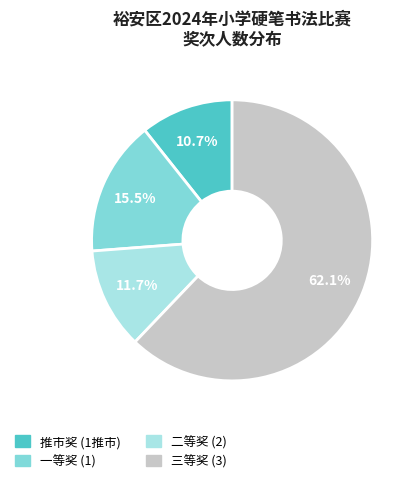

How many slices are in this pie chart?

4